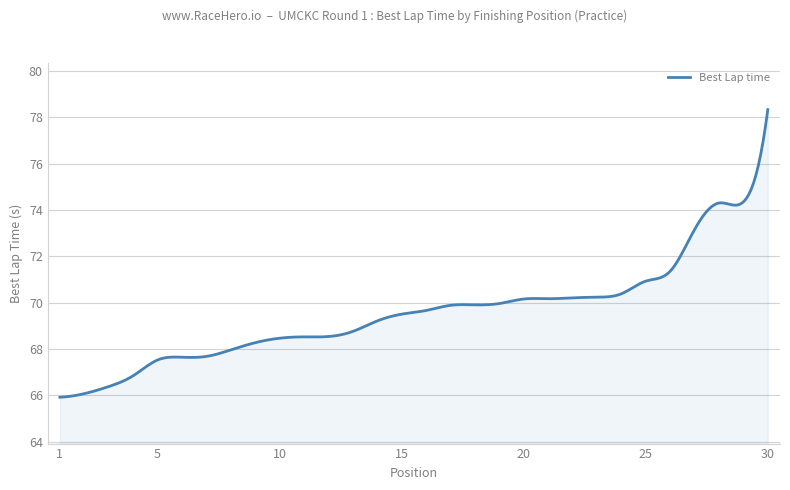

What is the maximum value shown in the chart?

78.3